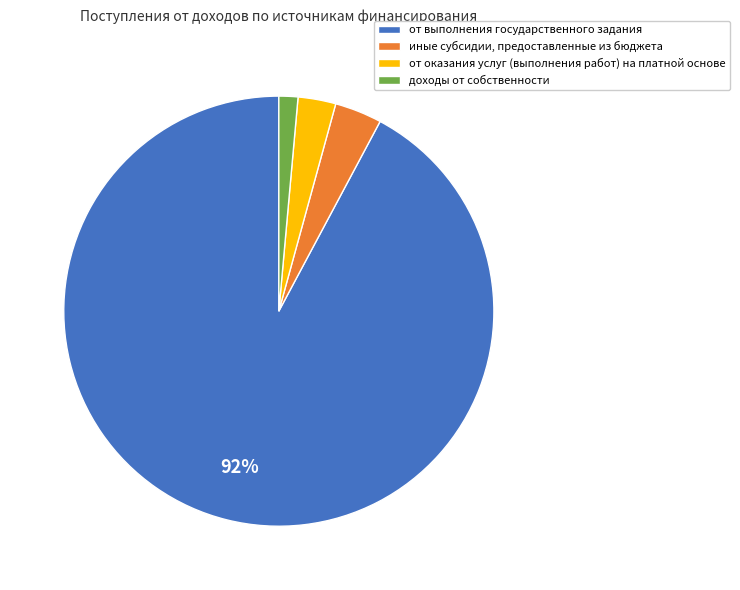

To the nearest percent, what is the difference between the доходы от собственности and от выполнения государственного задания slice percentages?

91%